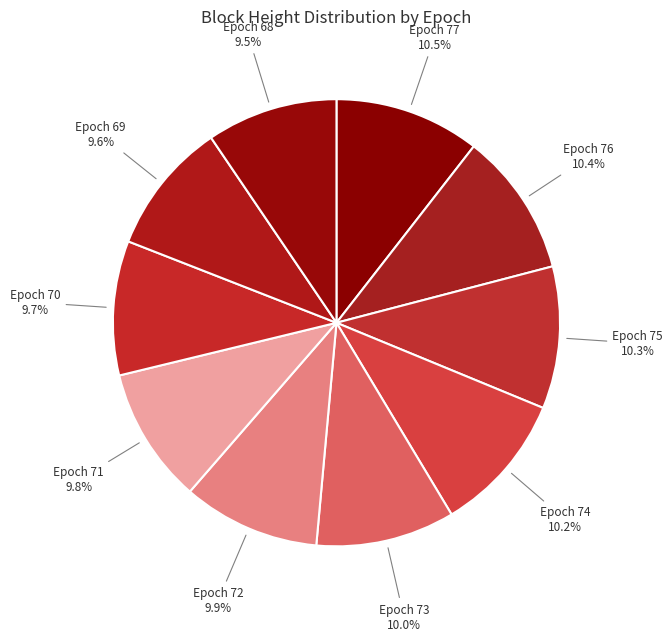

Combined, do Epoch 75 and Epoch 73 account for over 50%?

No